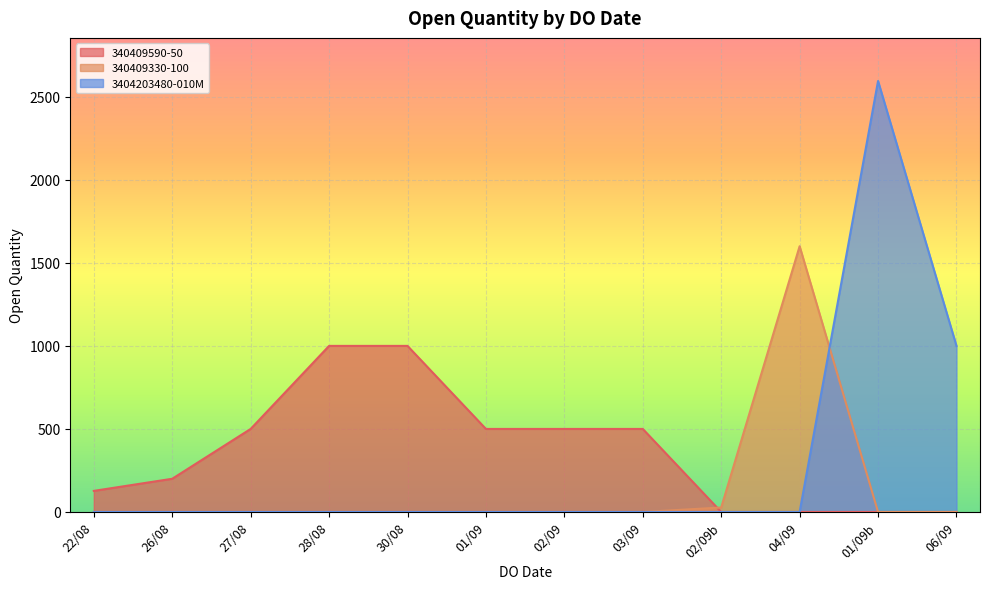

How many data points are above 500?

5